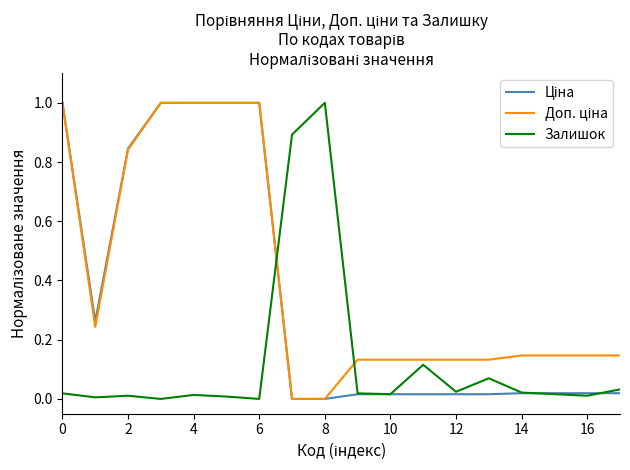

What is the greatest value displayed?

1.0